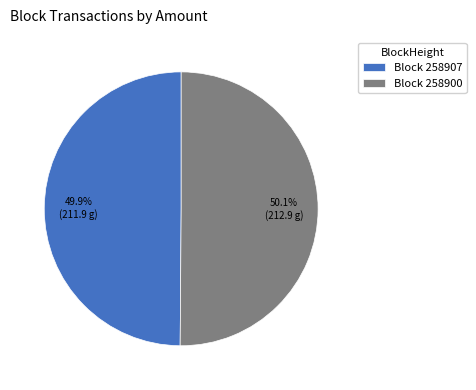

Is the sum of Block 258900 and Block 258907 greater than half?

Yes